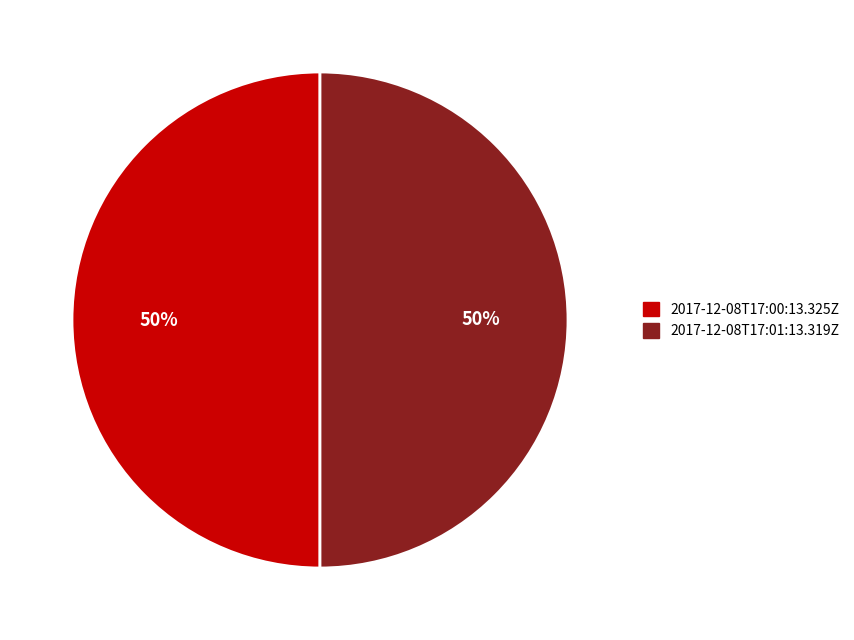

To the nearest percent, what is the average slice percentage?

50%